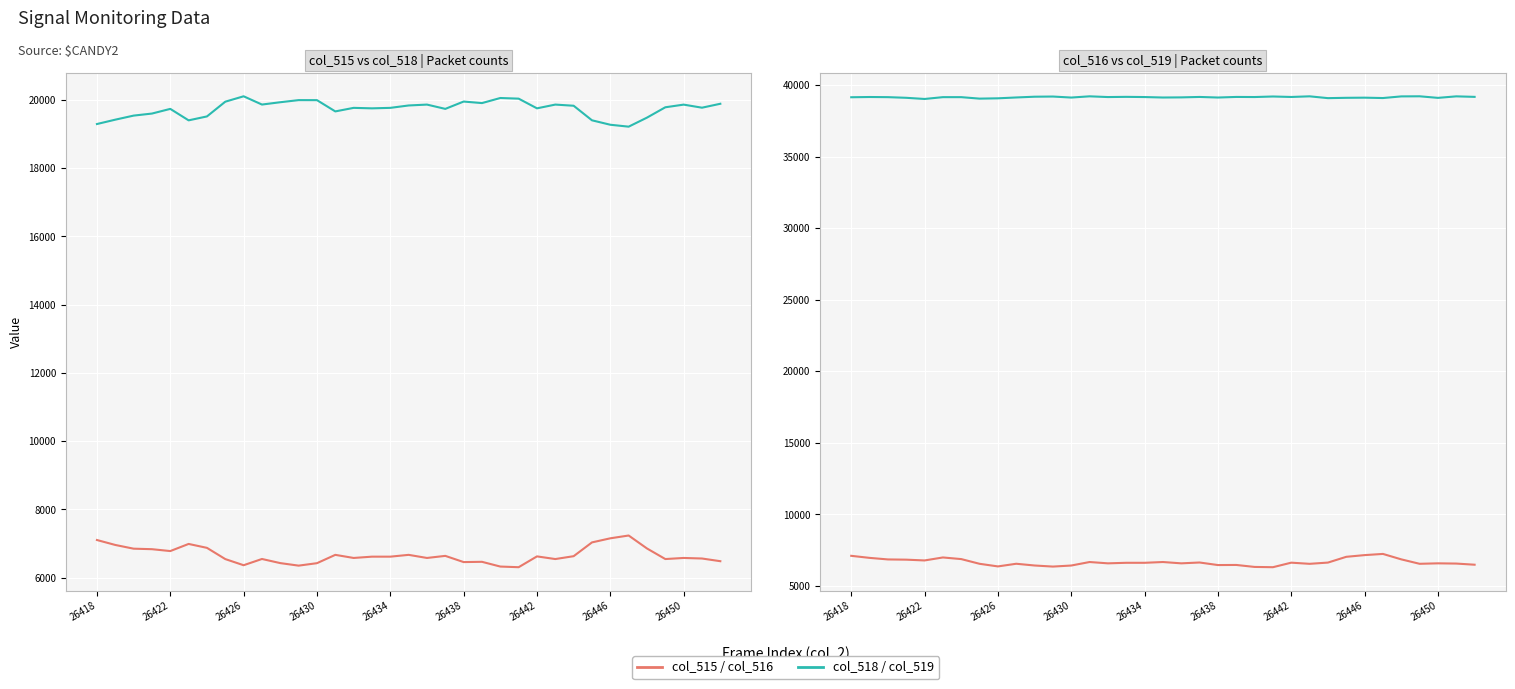

Where does the col_515 series first go above 6613?

26418